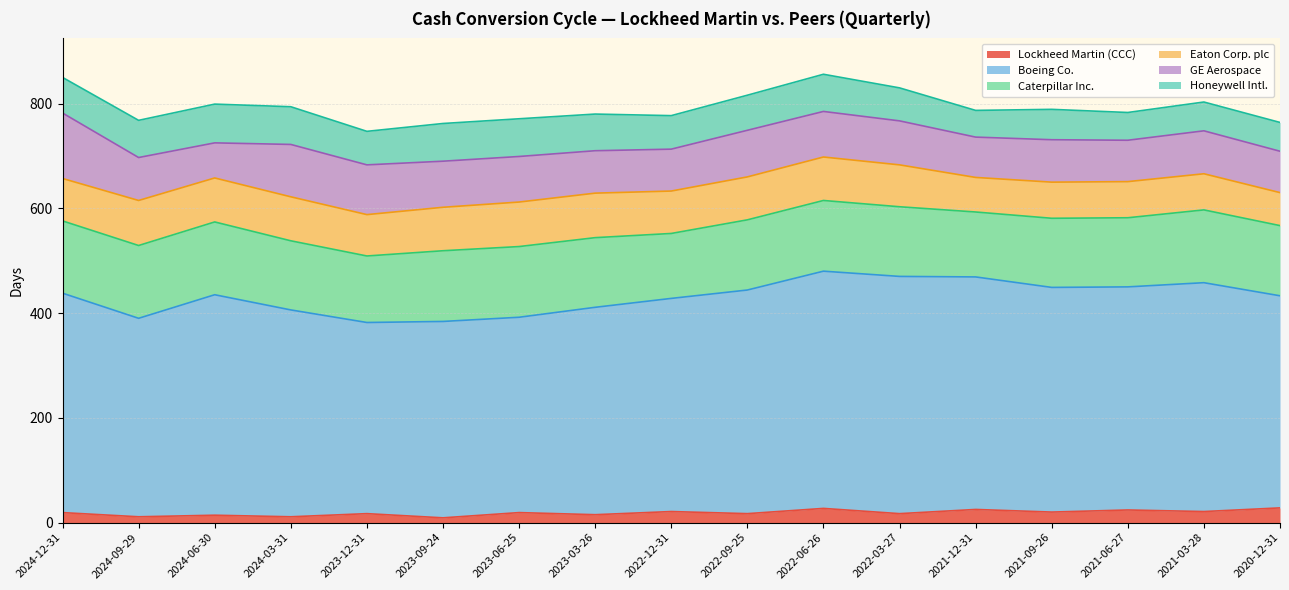

At which category does Eaton Corp. plc reach its first local valley?

2023-12-31